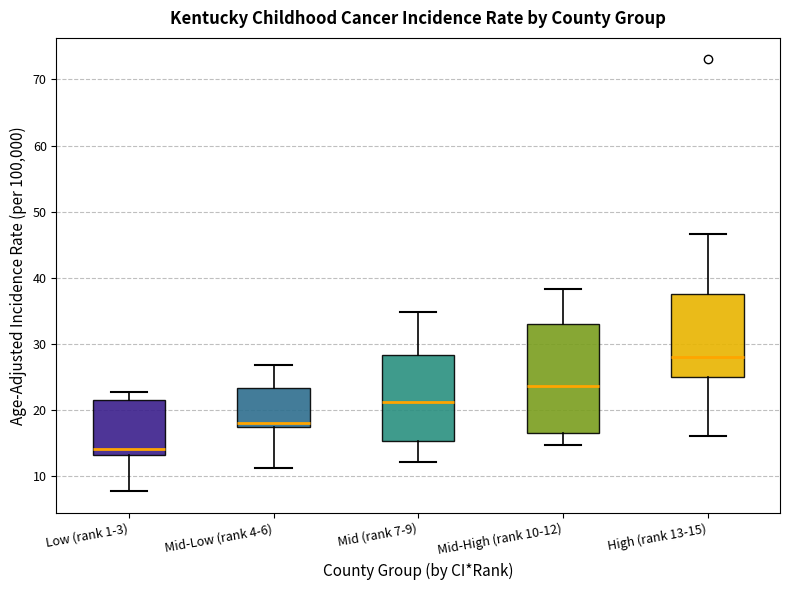

Which box's median line is the highest?

High (rank 13-15)